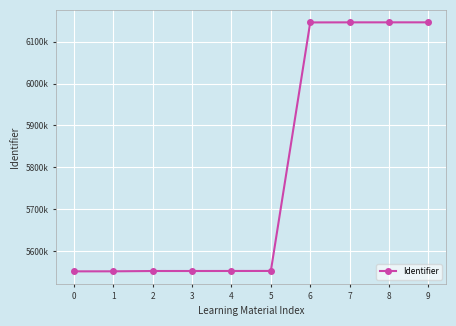

Rank the categories by value from lowest to highest.

0, 1, 2, 3, 4, 5, 6, 7, 8, 9